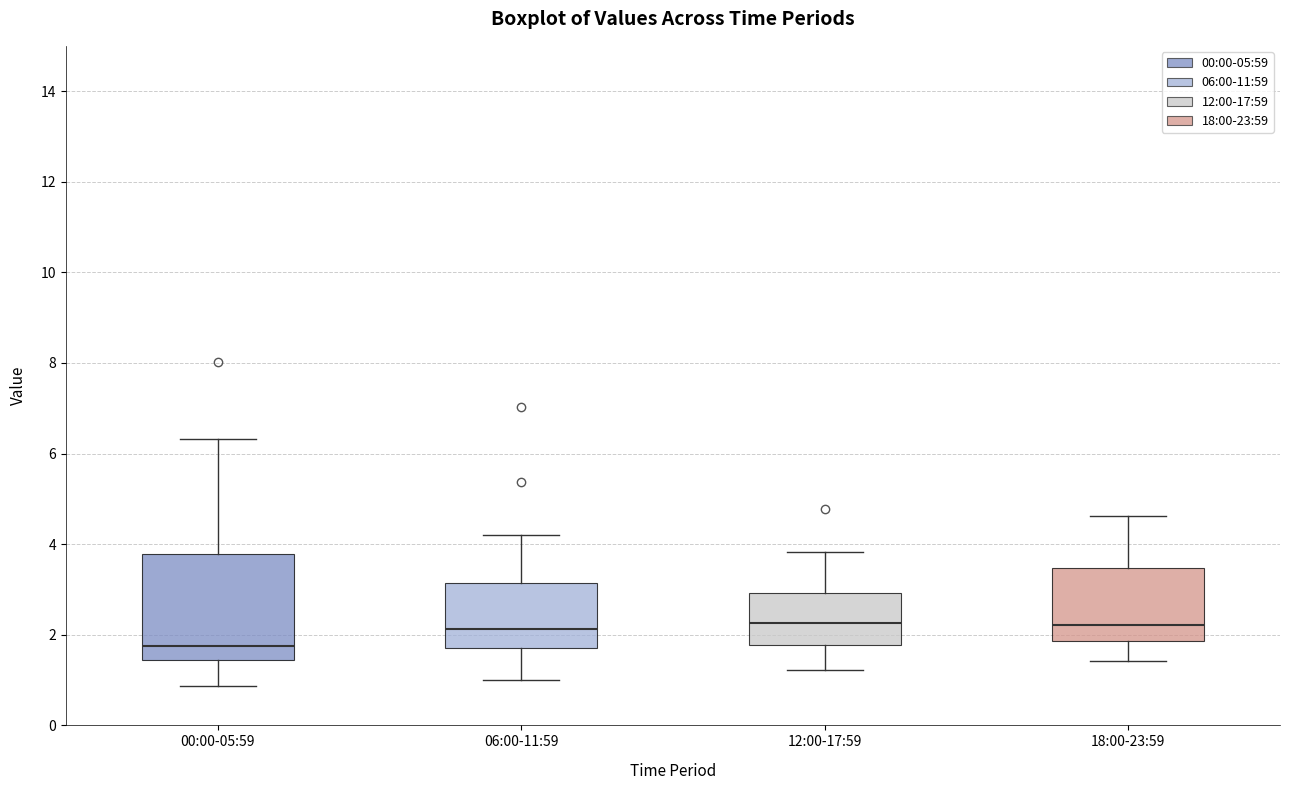

Which box is the tallest, from its lower edge to its upper edge?

00:00-05:59